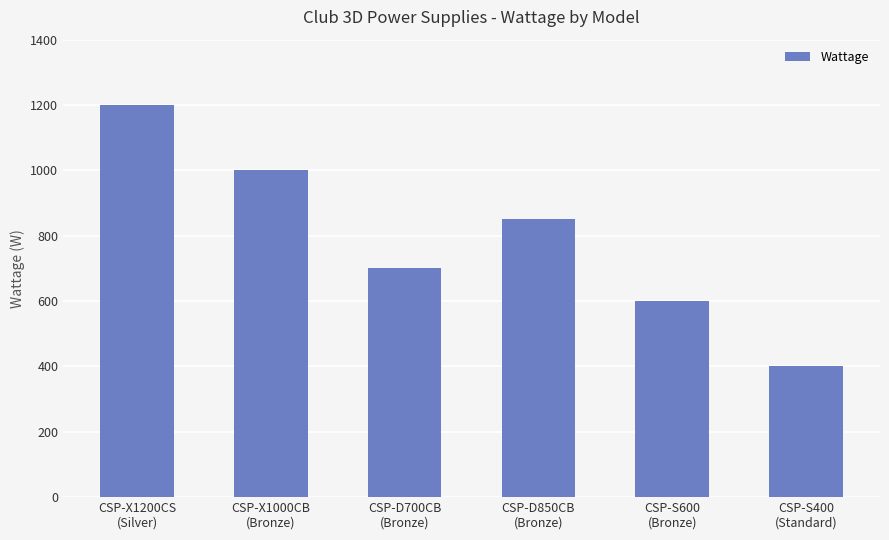

Does the chart contain any negative values?

No